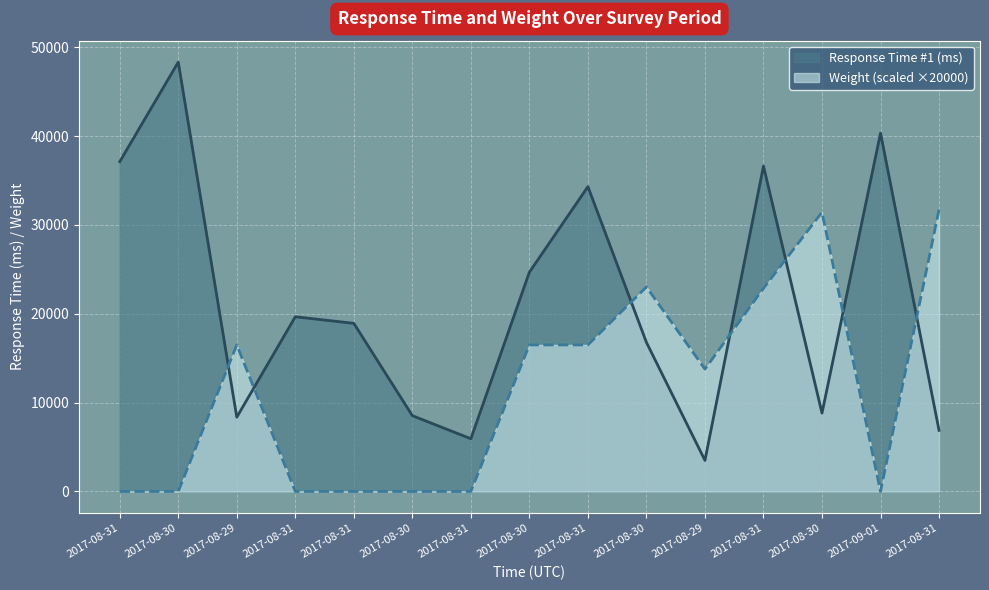

At which category does Weight reach its first local valley?

2017-08-29